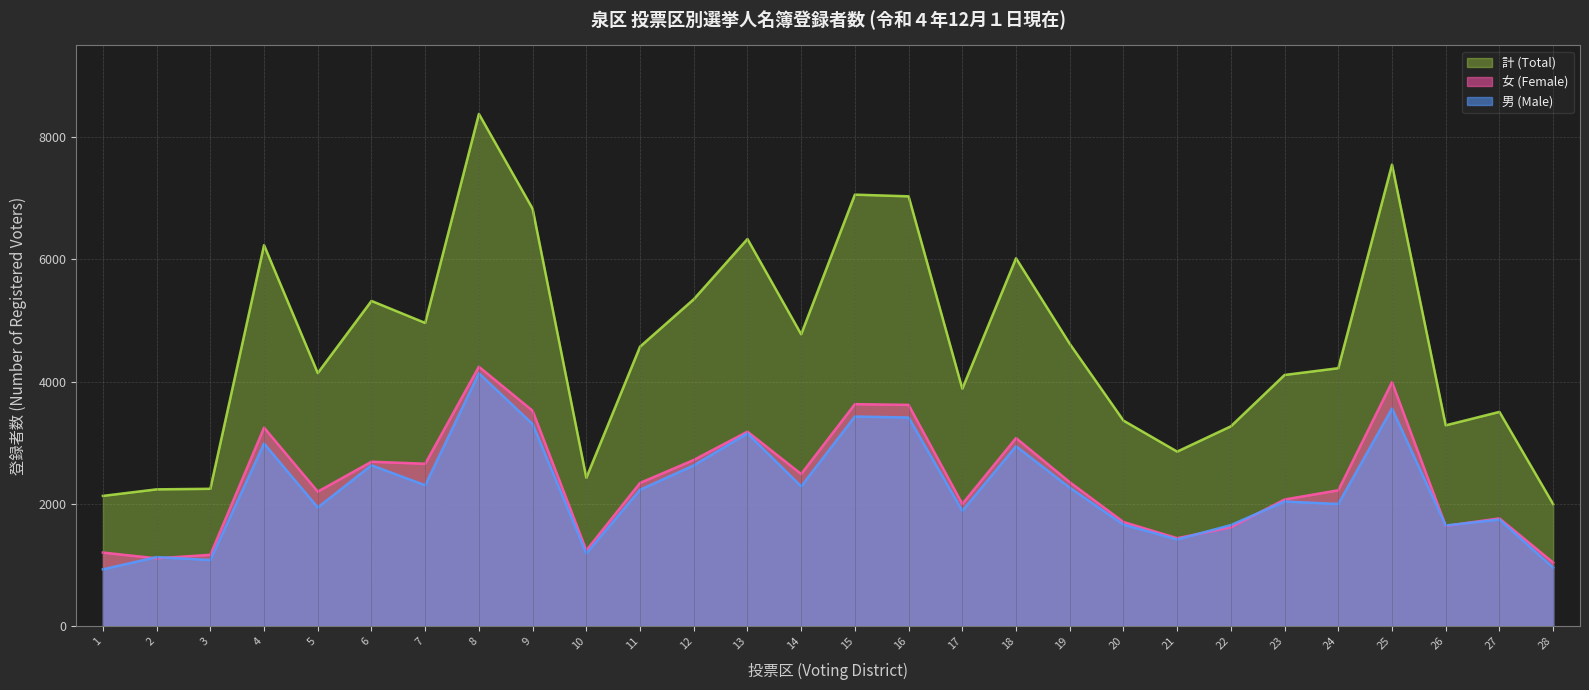

In 男 (Male), how many points are lower than both neighbors (excluding endpoints)?

9